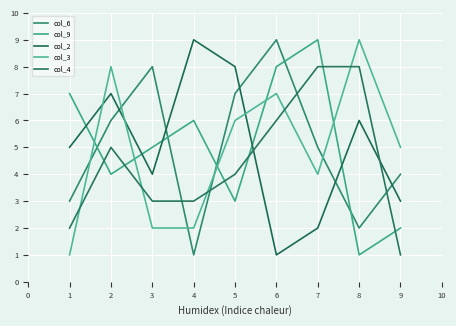

Reading left to right, what are all the values shown in this chart?

col_6: 1=3	2=6	3=8	4=1	5=7	6=9	7=5	8=2	9=4
col_9: 1=7	2=4	3=5	4=6	5=3	6=8	7=9	8=1	9=2
col_2: 1=5	2=7	3=4	4=9	5=8	6=1	7=2	8=6	9=3
col_3: 1=1	2=8	3=2	4=2	5=6	6=7	7=4	8=9	9=5
col_4: 1=2	2=5	3=3	4=3	5=4	6=6	7=8	8=8	9=1